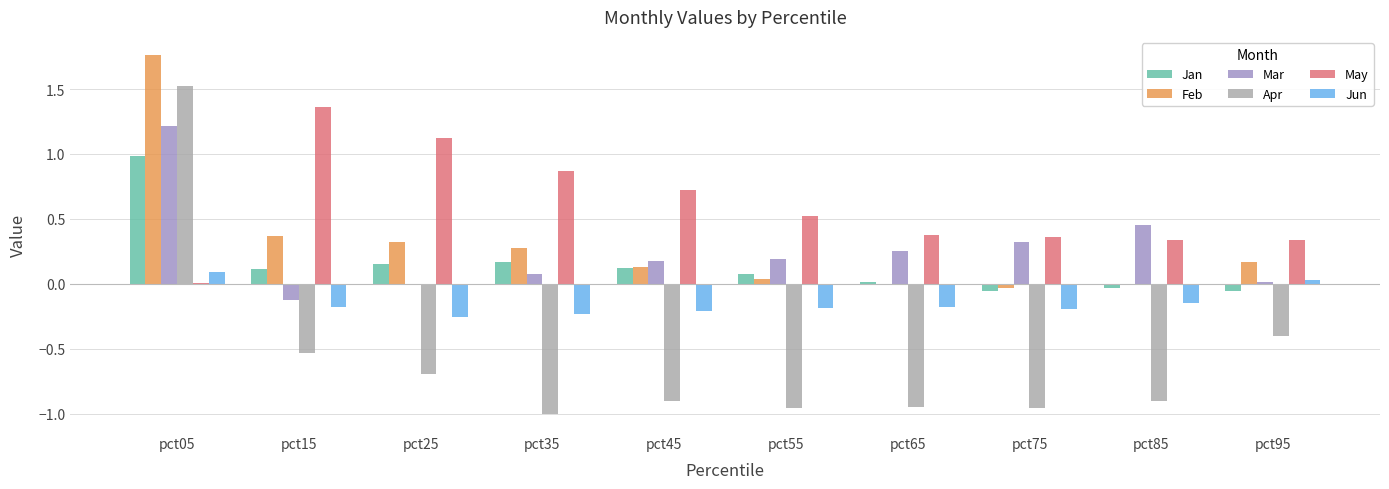

At which category is the sum across all series the highest?

pct05